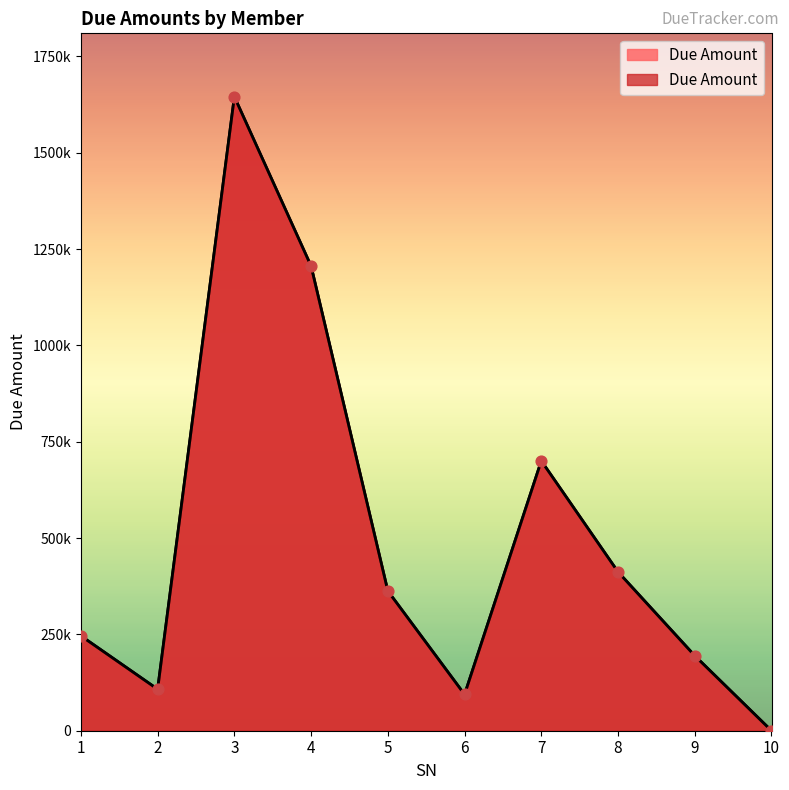

Approximately how many times larger is the value at 7 compared to 5?

1.9